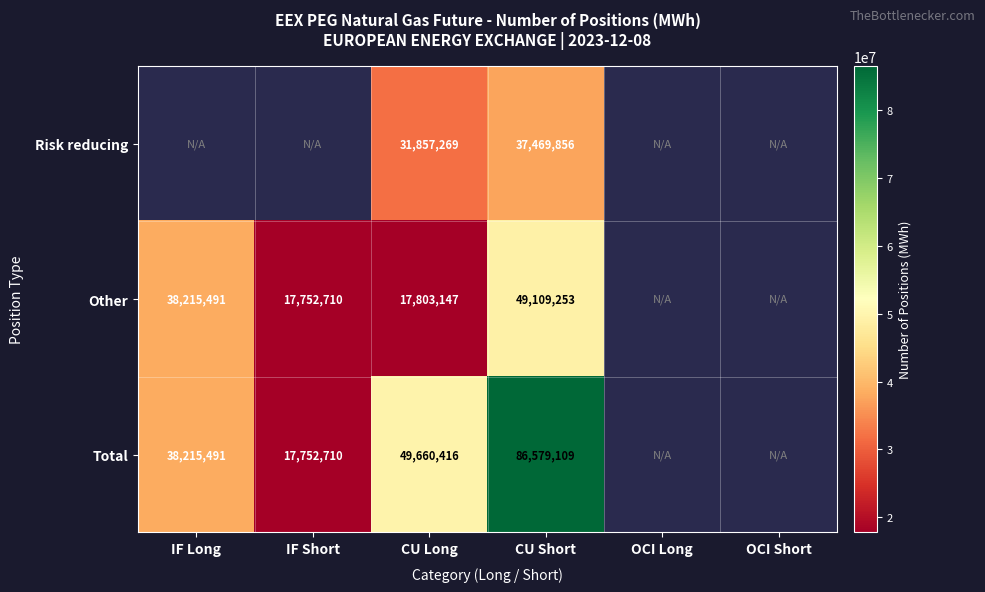

What is the sum of the Other values at IF Long and IF Short?

55968201